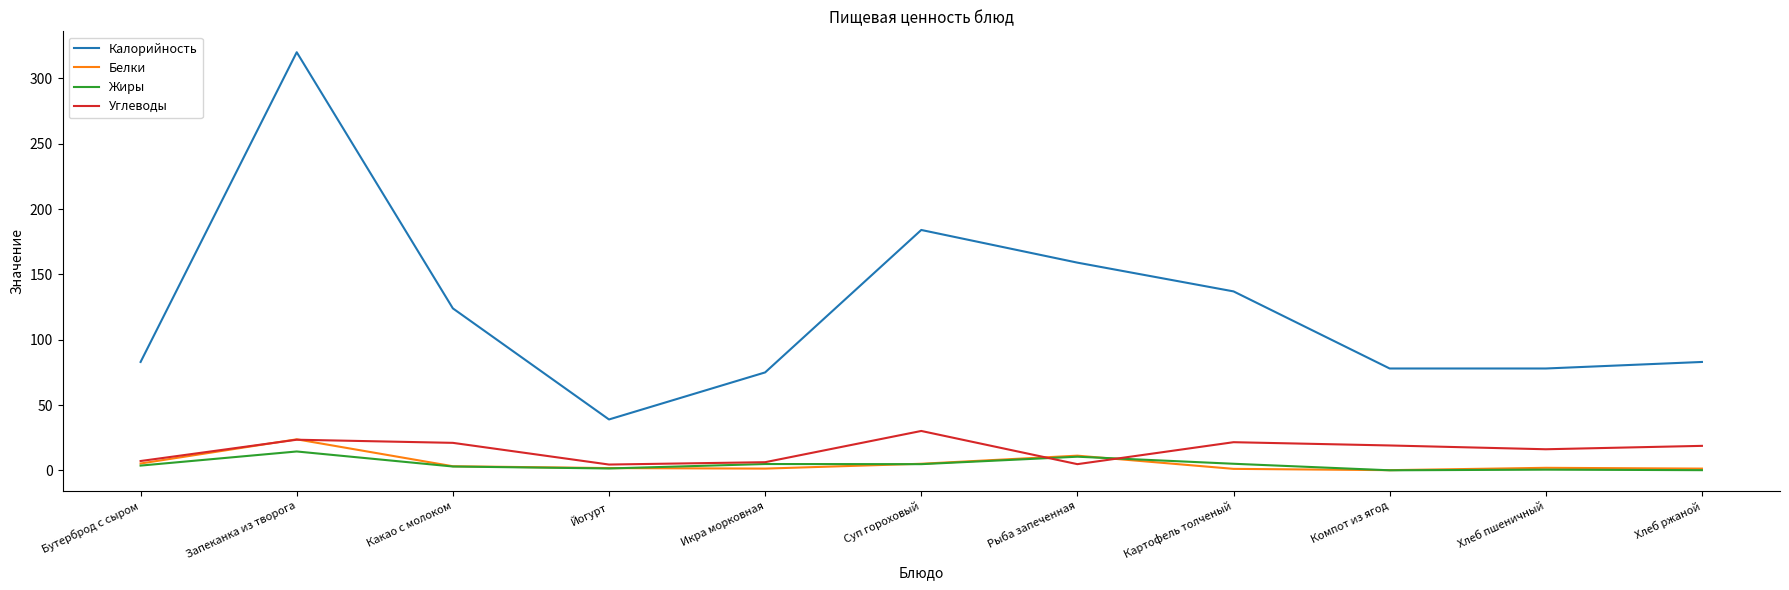

What is the greatest value displayed?

320.0